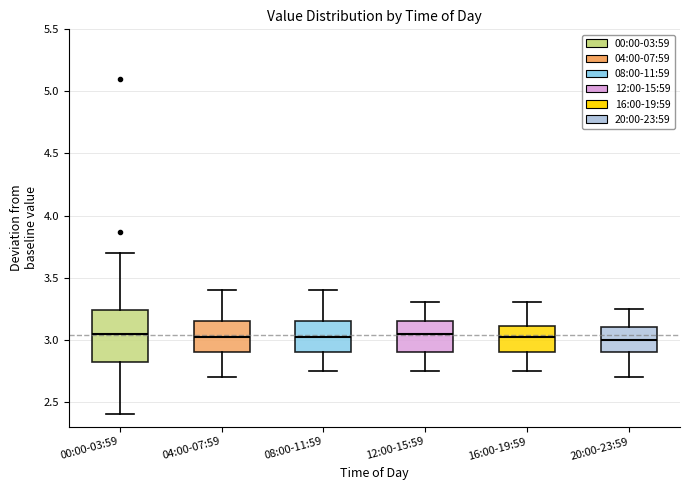

Which box is the tallest, from its lower edge to its upper edge?

00:00-03:59